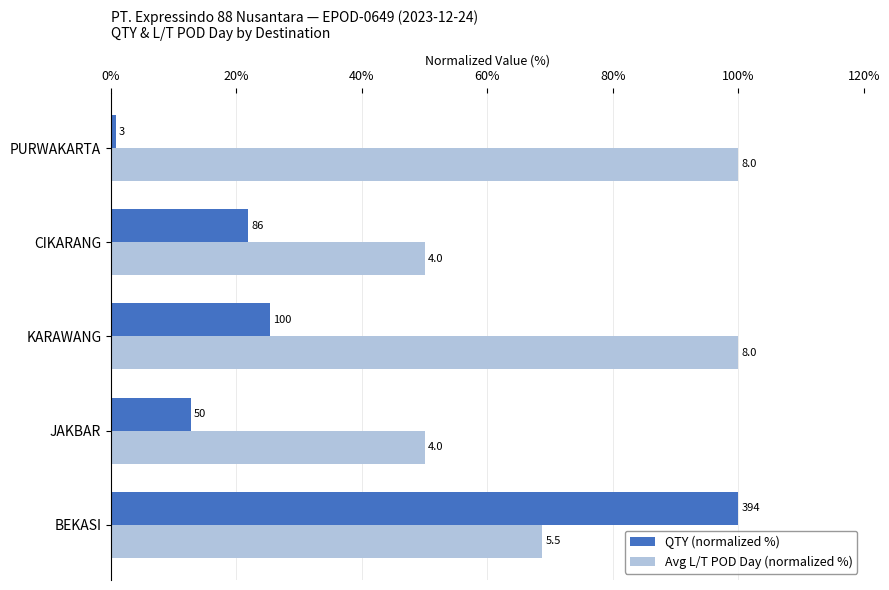

What are all the series names shown in the legend?

QTY (normalized %), Avg L/T POD Day (normalized %)